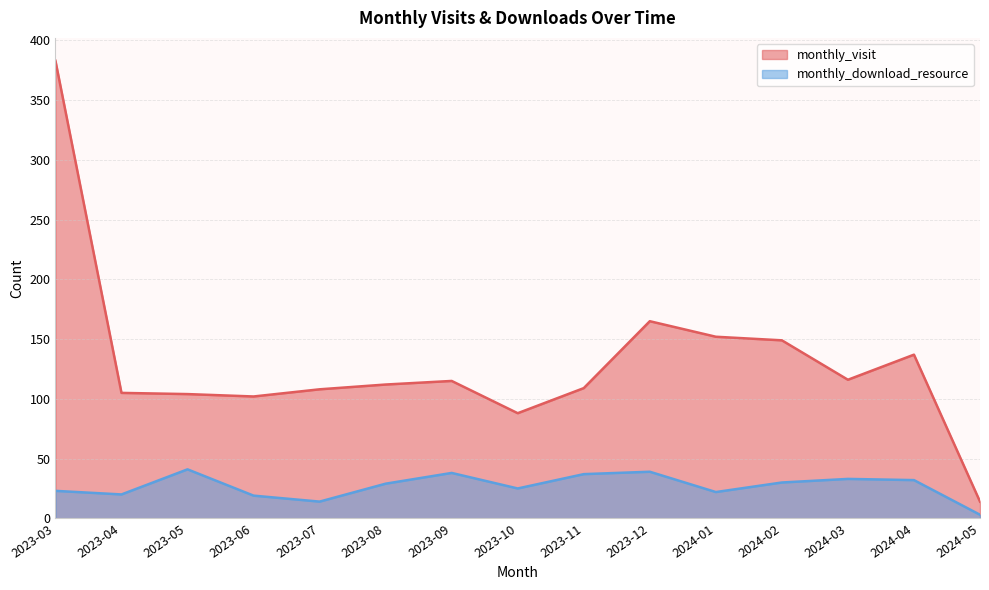

In monthly_visit, how many points are lower than both neighbors (excluding endpoints)?

3